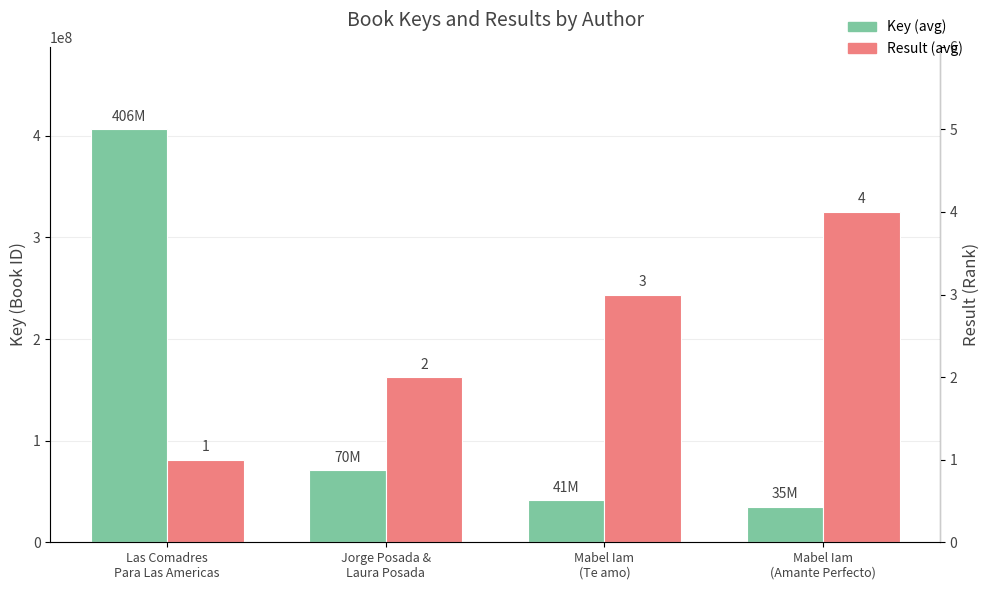

Reading left to right, extract all data points from this chart.

Key: Las Comadres
Para Las Americas=406265650	Jorge Posada &
Laura Posada=70985572	Mabel Iam
(Te amo)=41545410	Mabel Iam
(Amante Perfecto)=35164164
Result: Las Comadres
Para Las Americas=1	Jorge Posada &
Laura Posada=2	Mabel Iam
(Te amo)=3	Mabel Iam
(Amante Perfecto)=4